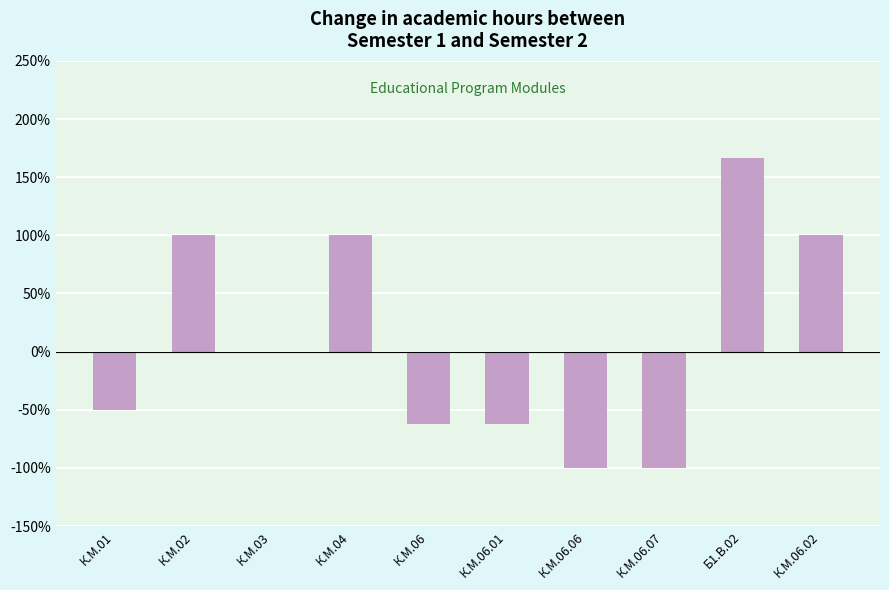

Reading left to right, what are all the values shown in this chart?

-50.0	100.0	0.0	100.0	-62.5	-62.5	-100.0	-100.0	166.7	100.0